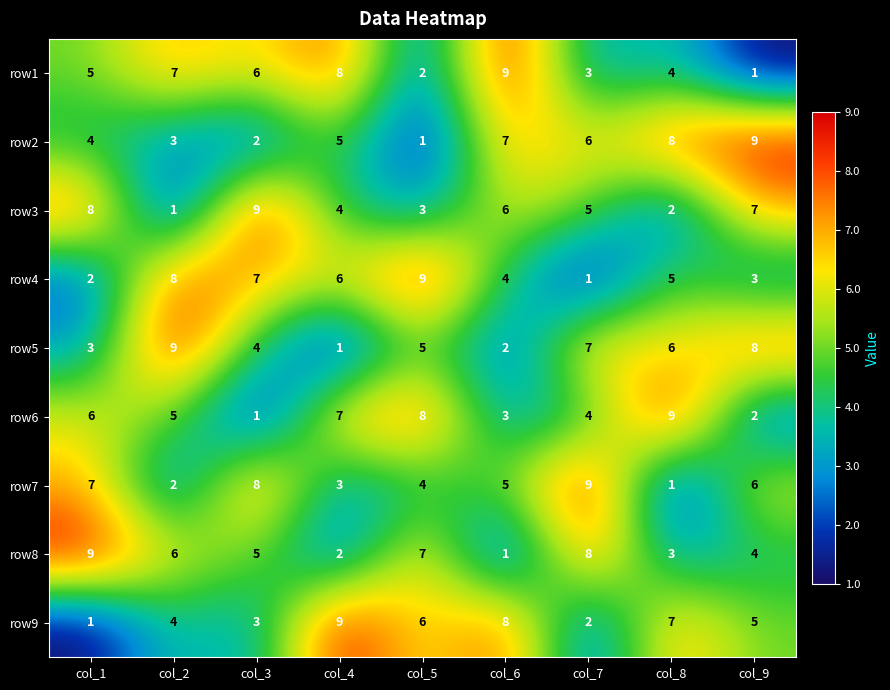

Is it true that row7 equals 2 at col_2?

True